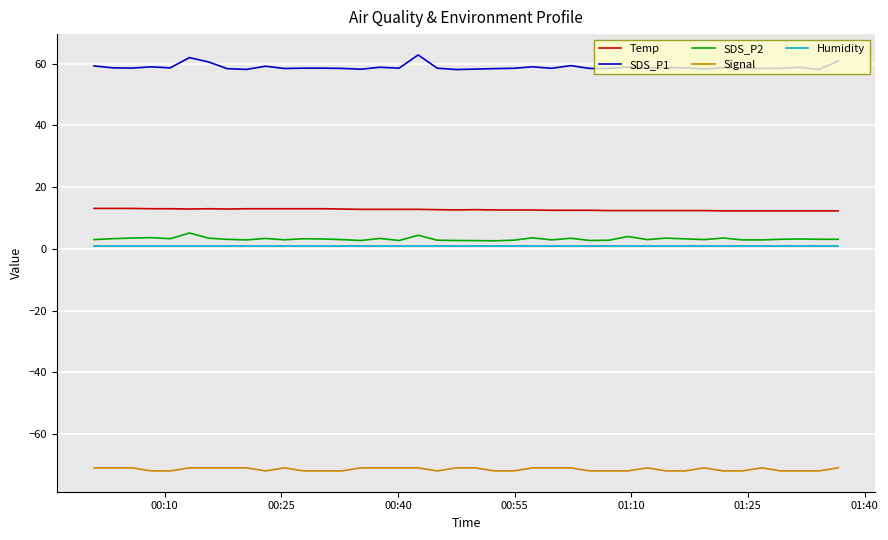

True or false: Temp and Humidity intersect in this chart.

False